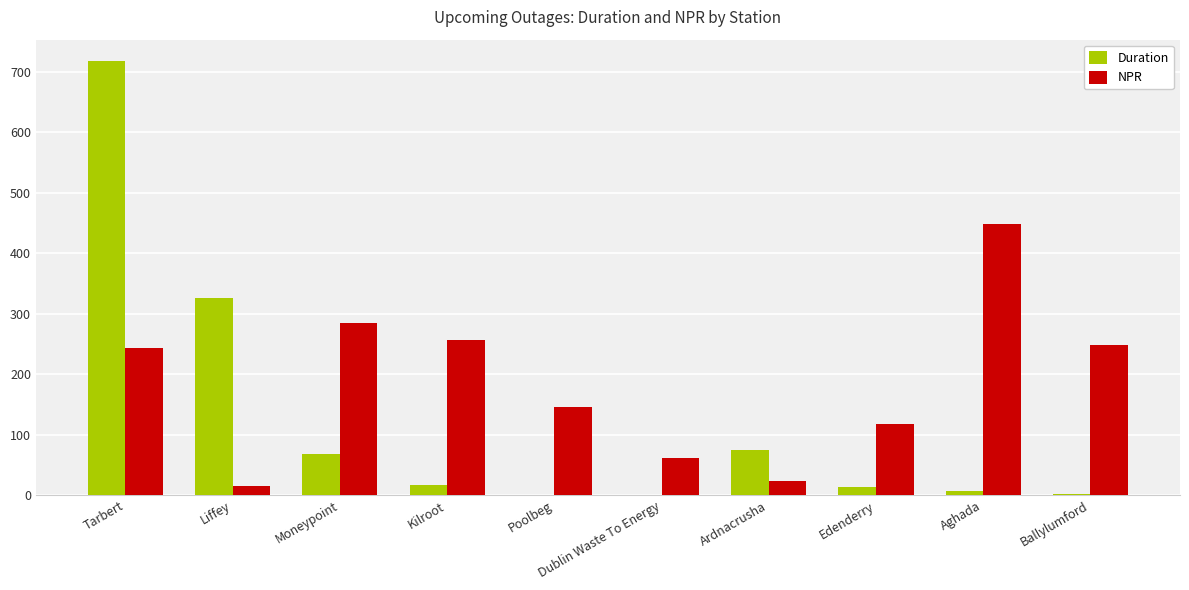

What is the greatest value displayed?

717.3